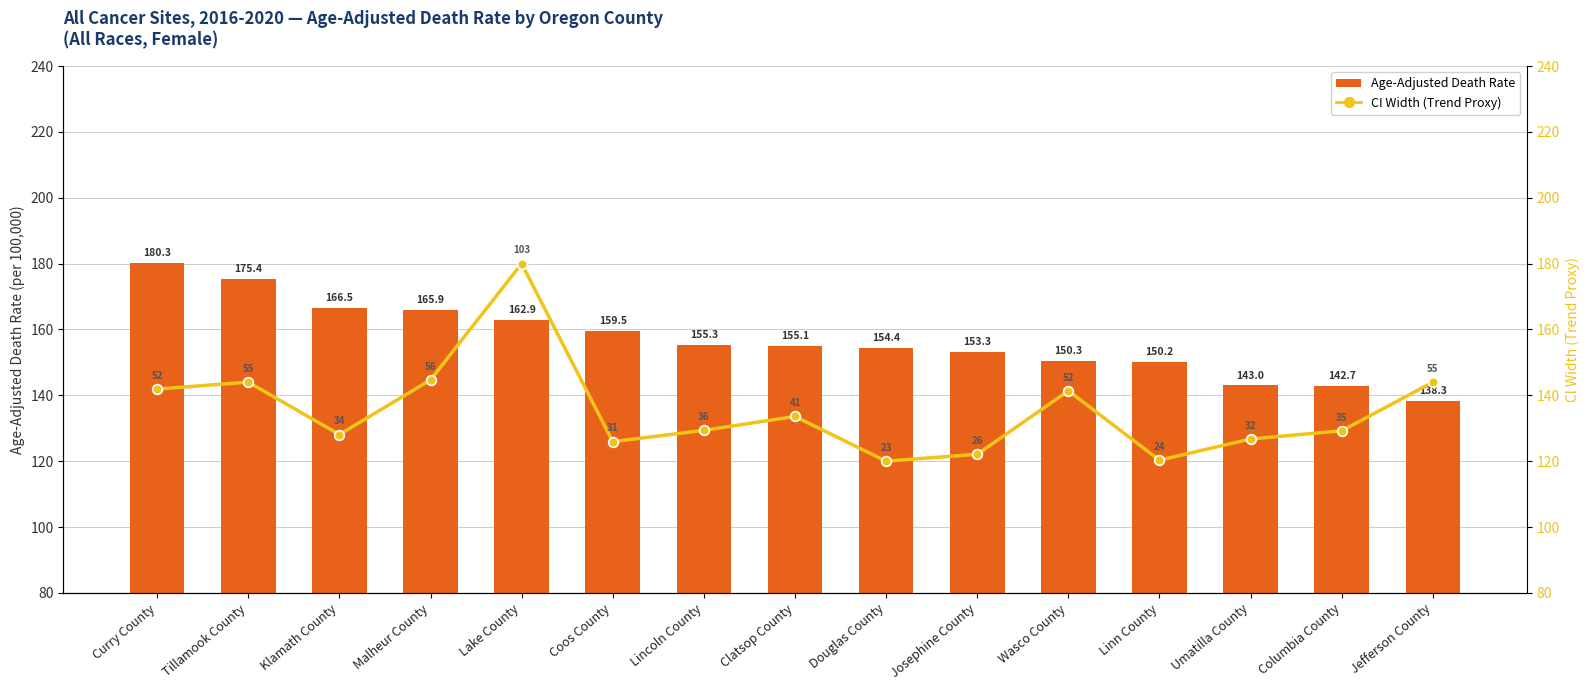

What is the sum of the Age-Adjusted Death Rate values at Clatsop County and Wasco County?

305.4